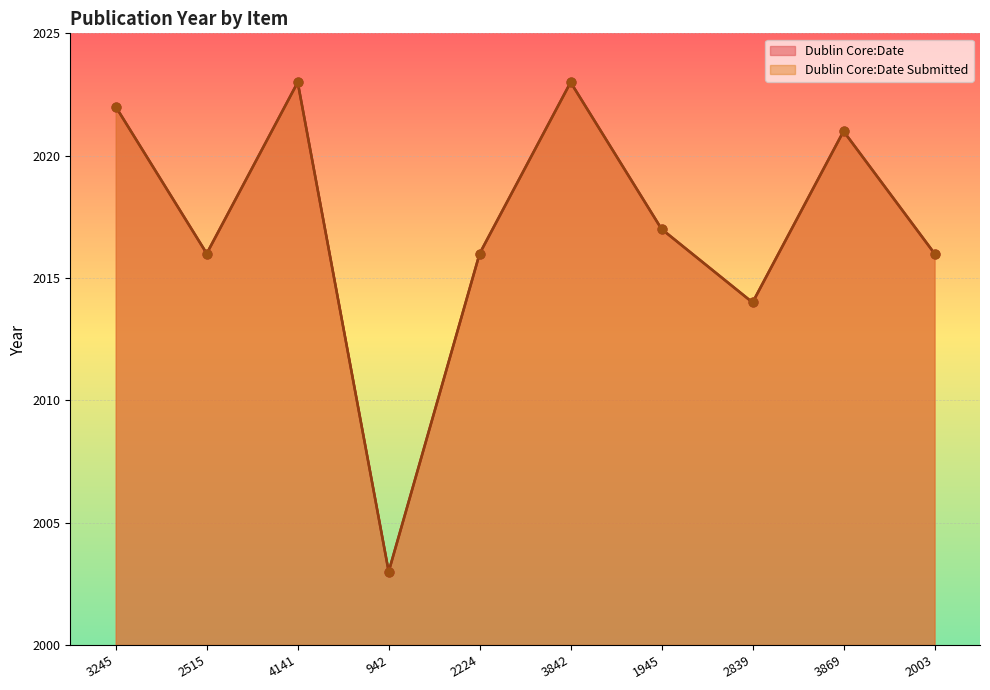

What is the total value across all series at 2224?

4032